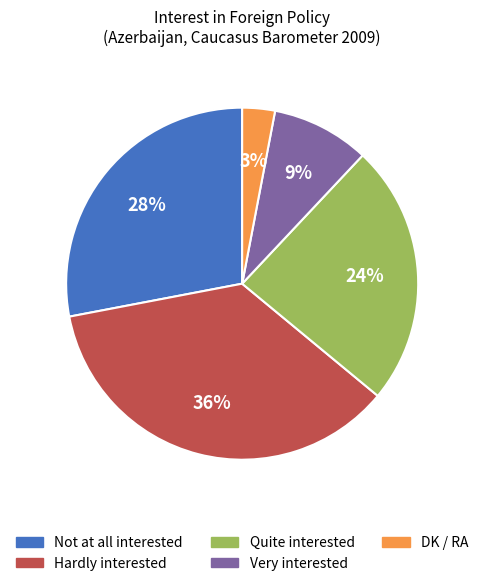

Count the number of slices in the pie.

5